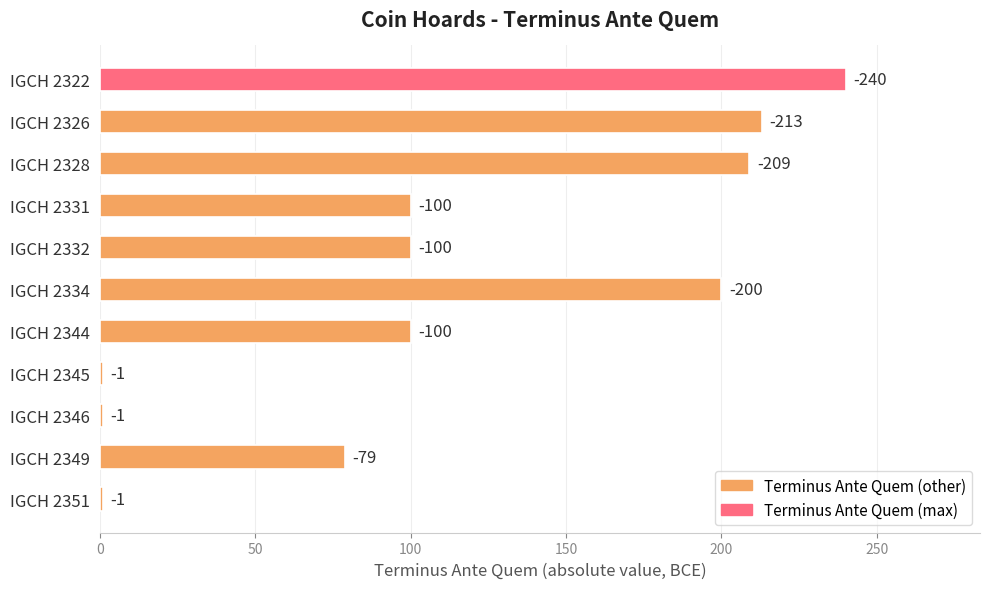

What is the smallest value displayed?

1